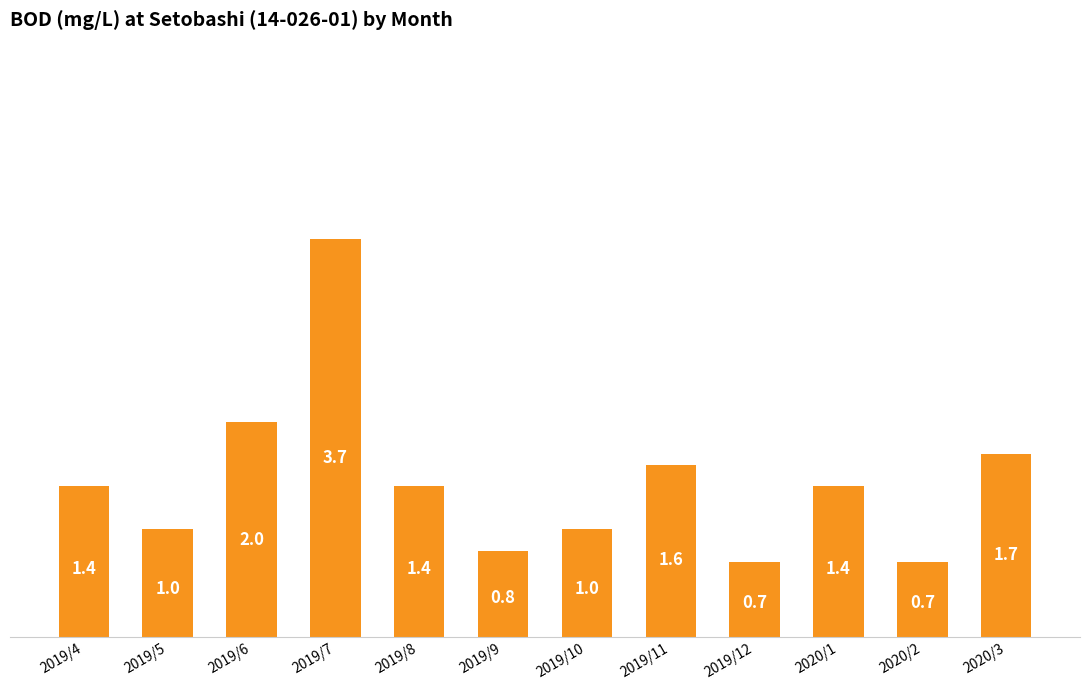

What value does the data have at 2019/11?

1.6